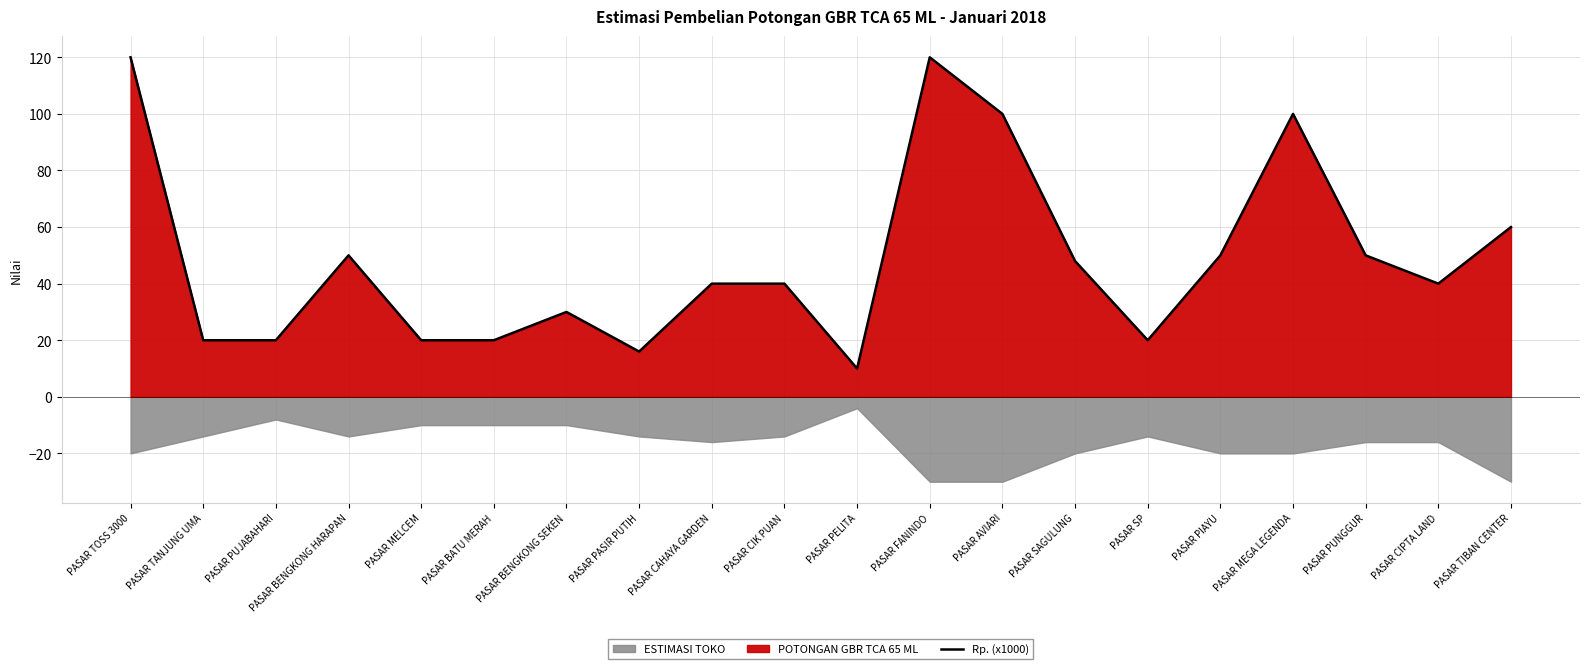

Approximately how many times larger is the value at PASAR PIAYU compared to PASAR CIK PUAN?

1.2